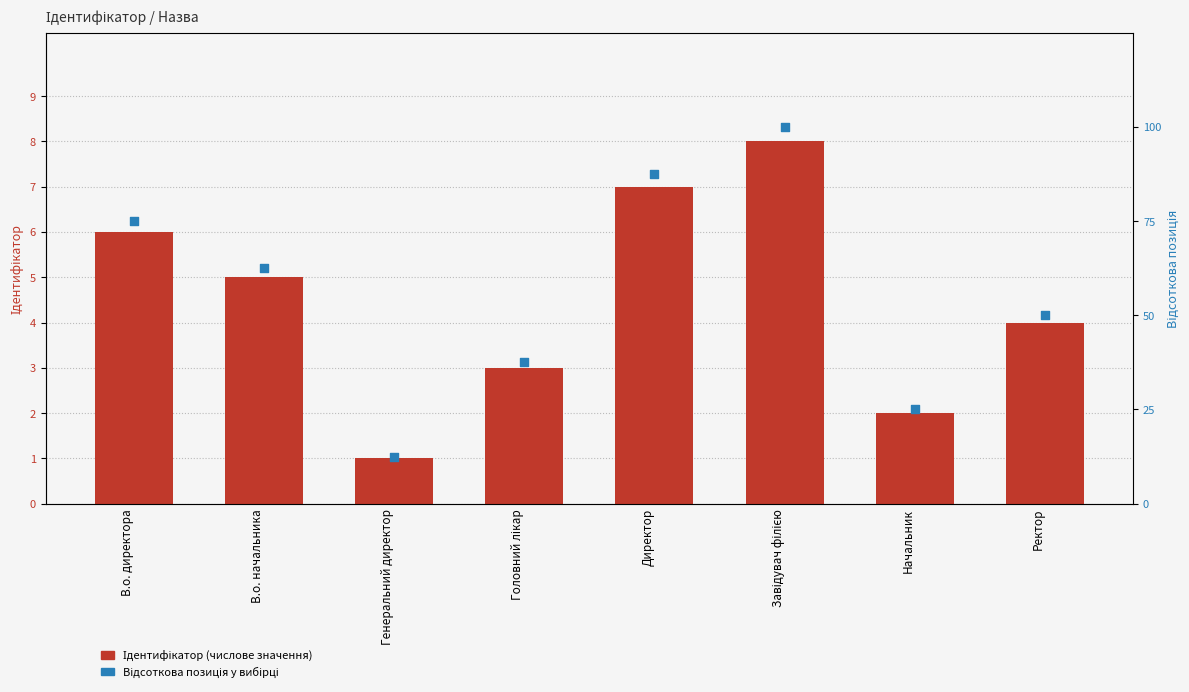

What are all the series names shown in the legend?

Ідентифікатор, Відсоткова позиція